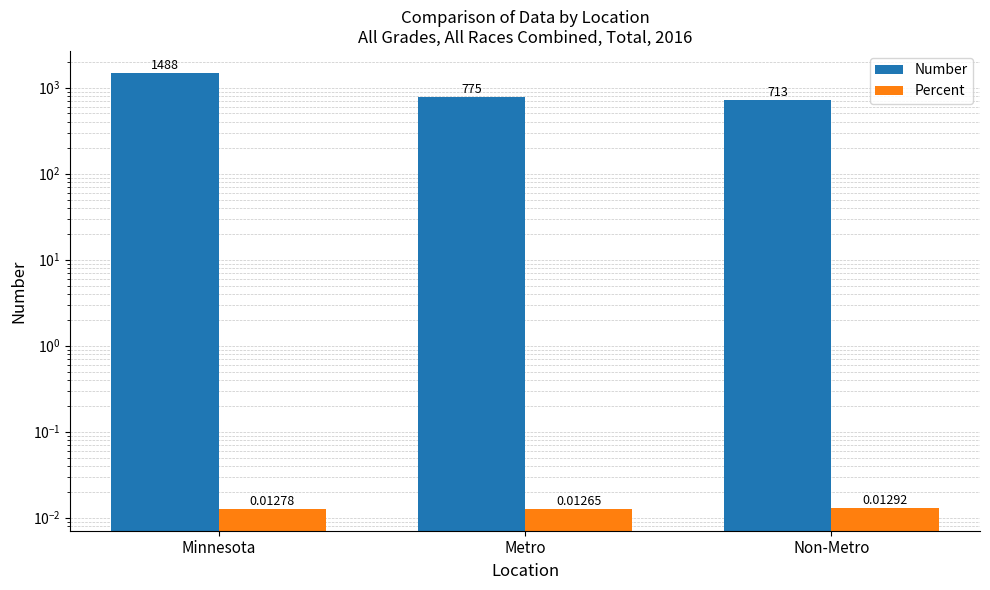

Rank the series by their average value, from highest to lowest.

Number, Percent